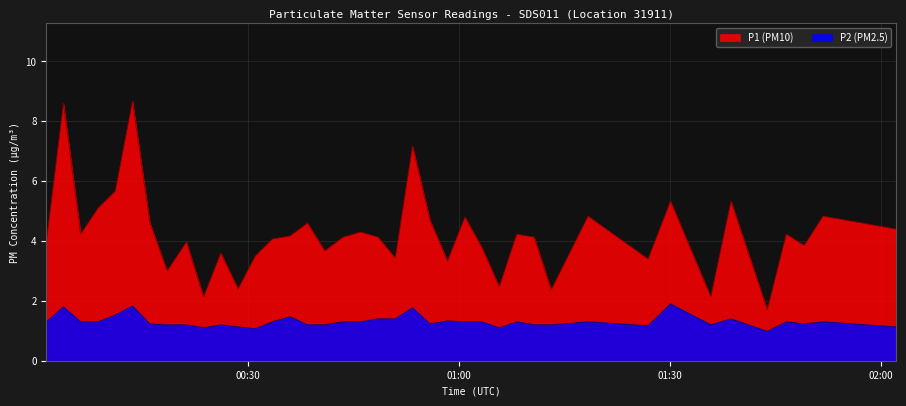

What is the difference between the second highest and second lowest values in the P2 series?

0.8